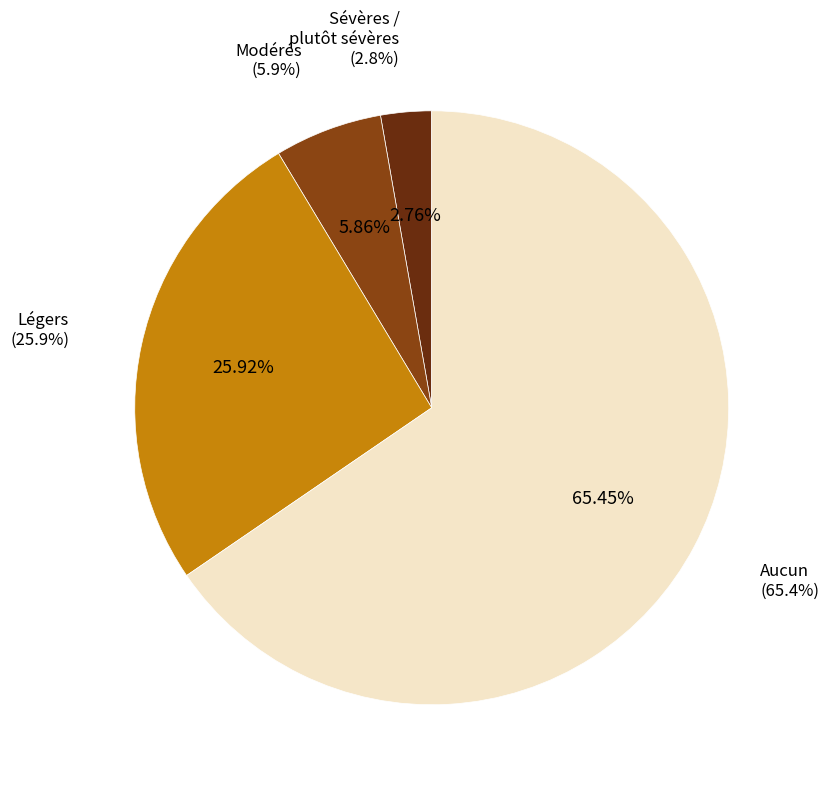

How many slices are in this pie chart?

4